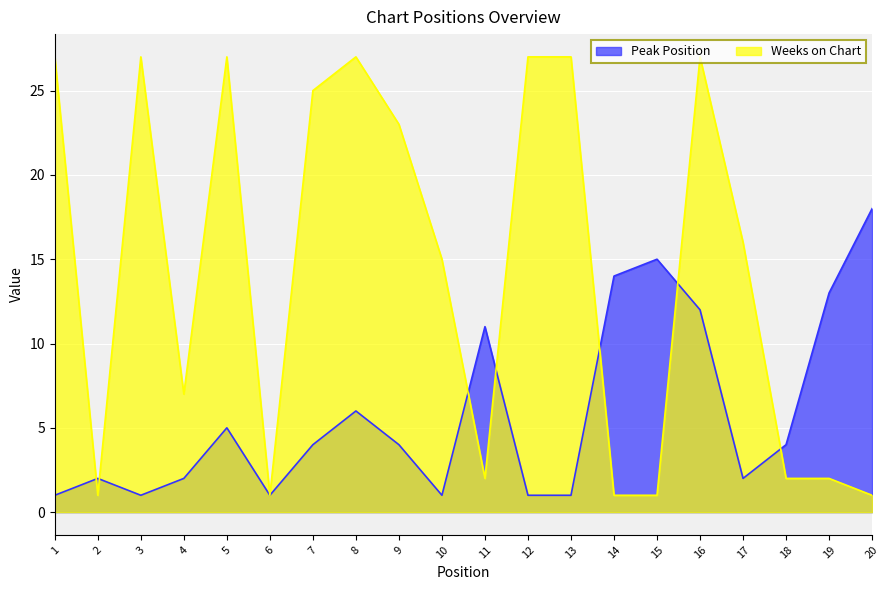

Which category has the lowest value across all series?

1